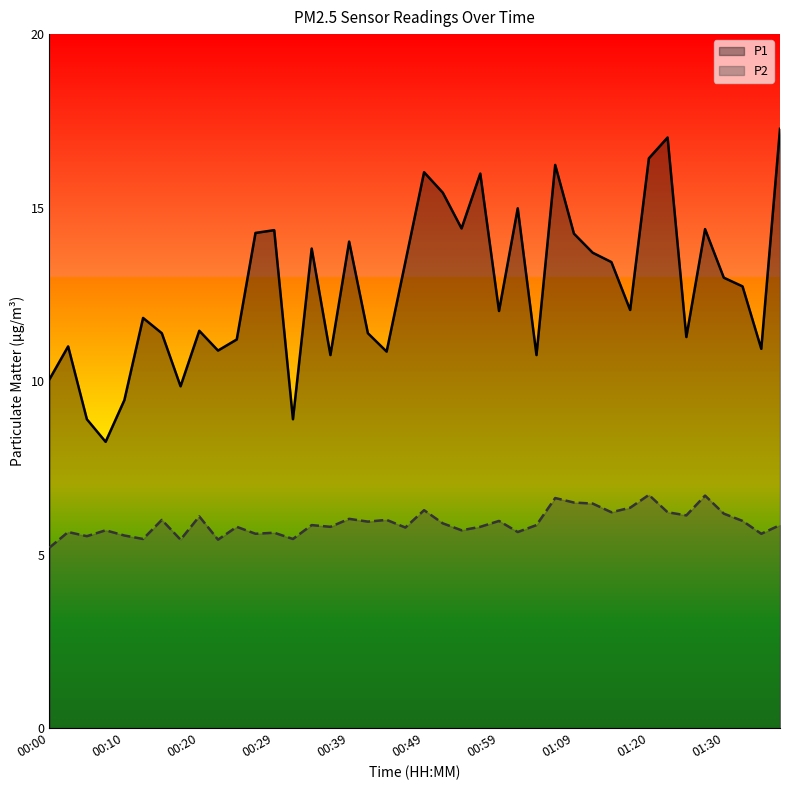

List the series in order of their overall mean, highest first.

P1, P2